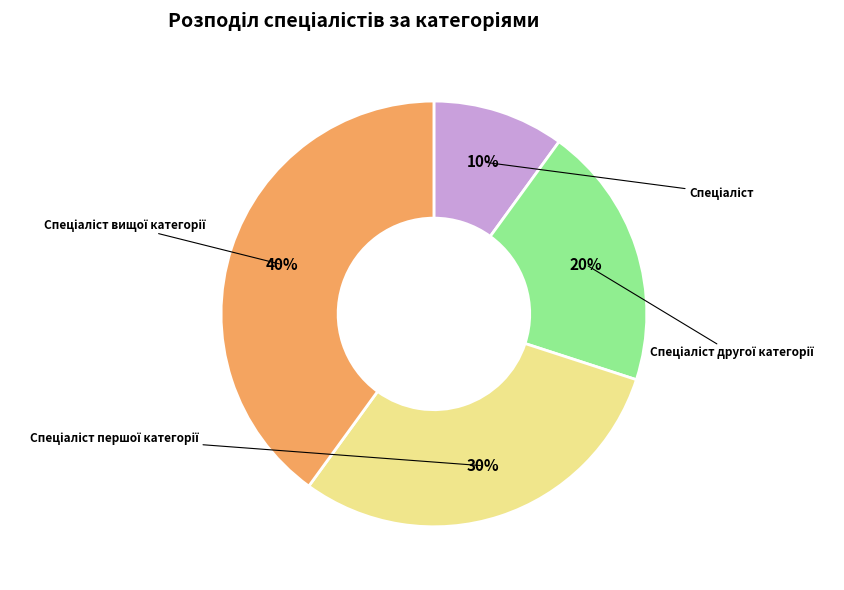

Is there any slice that represents more than half of the pie?

No